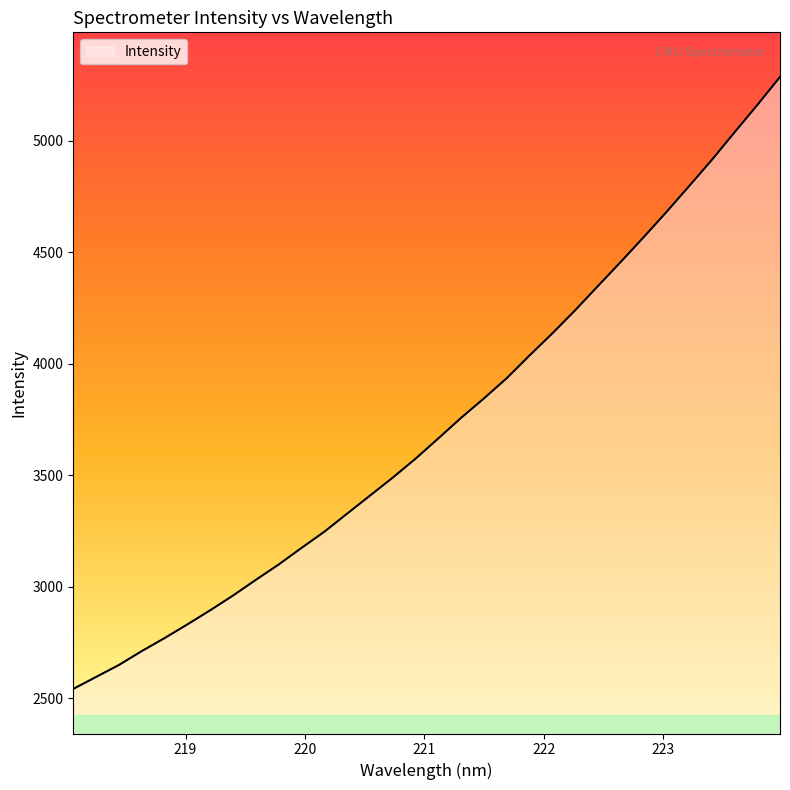

What is the maximum value shown in the chart?

5285.1